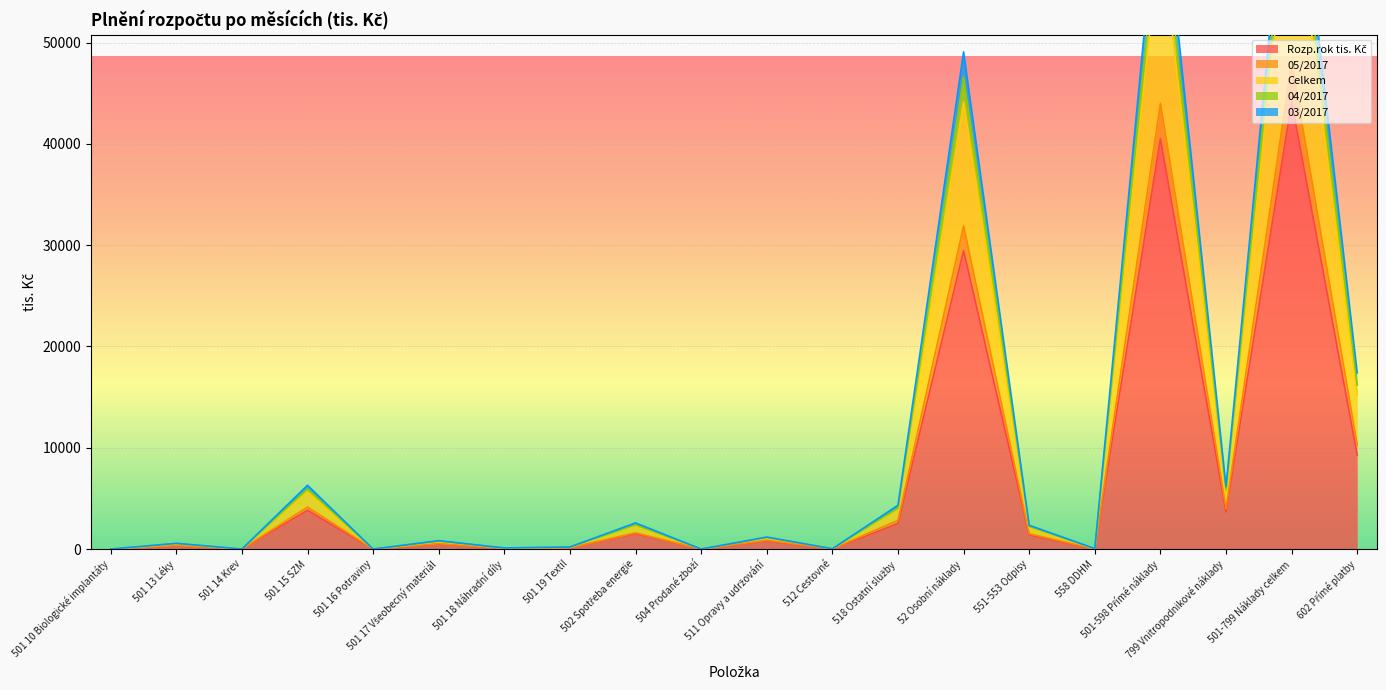

What is the sum of all Rozp.rok tis. Kč values?

138091.3